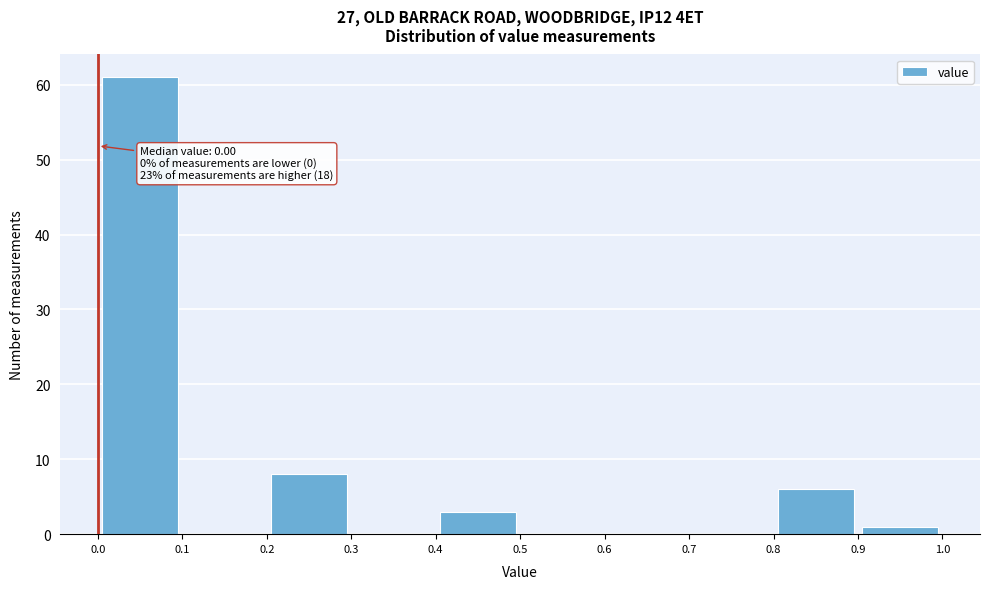

Which range on the x-axis has the tallest bar?

0.0 to 0.1